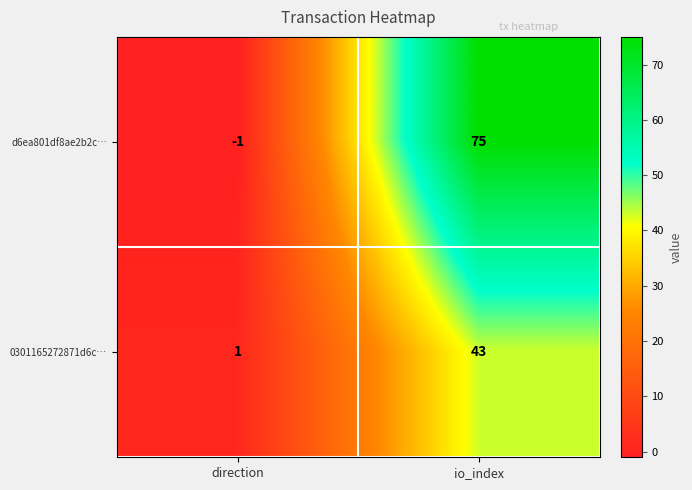

At which category is the sum across all series the highest?

io_index